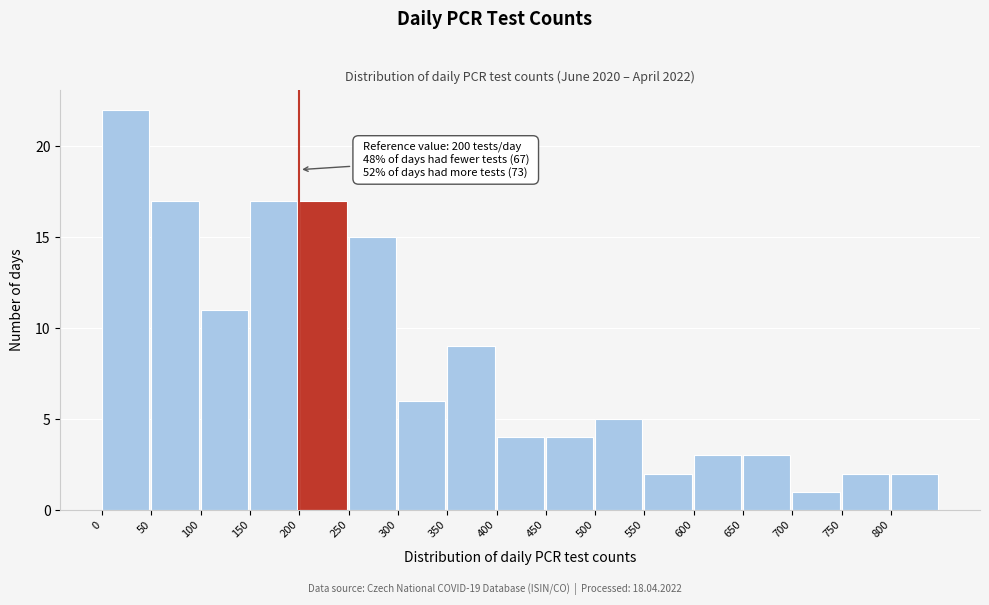

Over which range of the x-axis is the bar tallest?

0 to 50